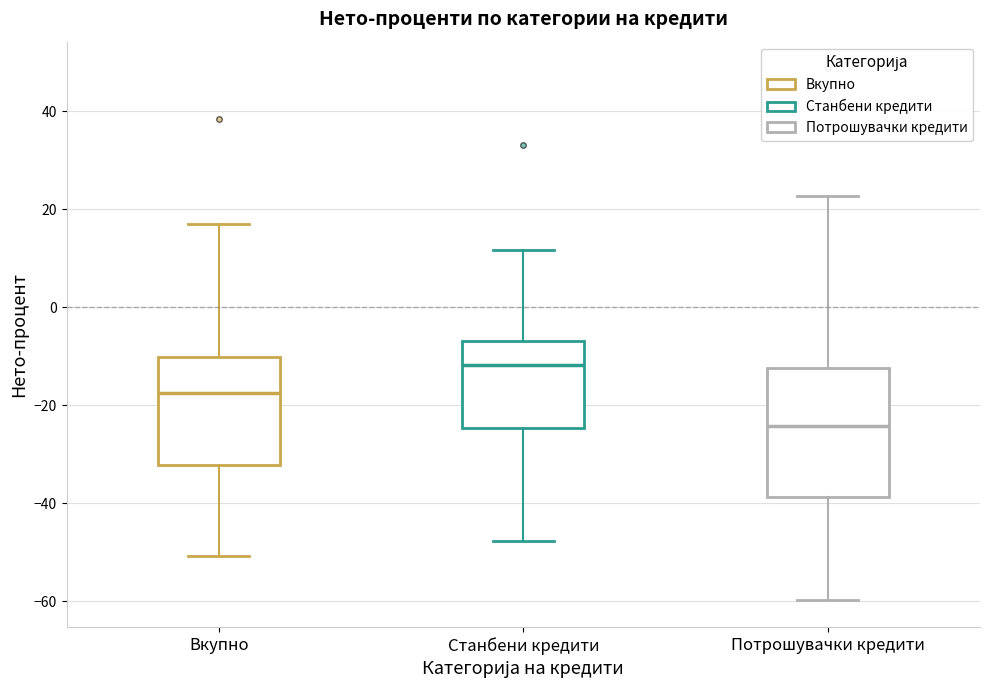

Where does the median line of the box for Потрошувачки кредити sit on the y-axis? The values are not printed on the chart, so give them approximately, as read against the axis.

-24